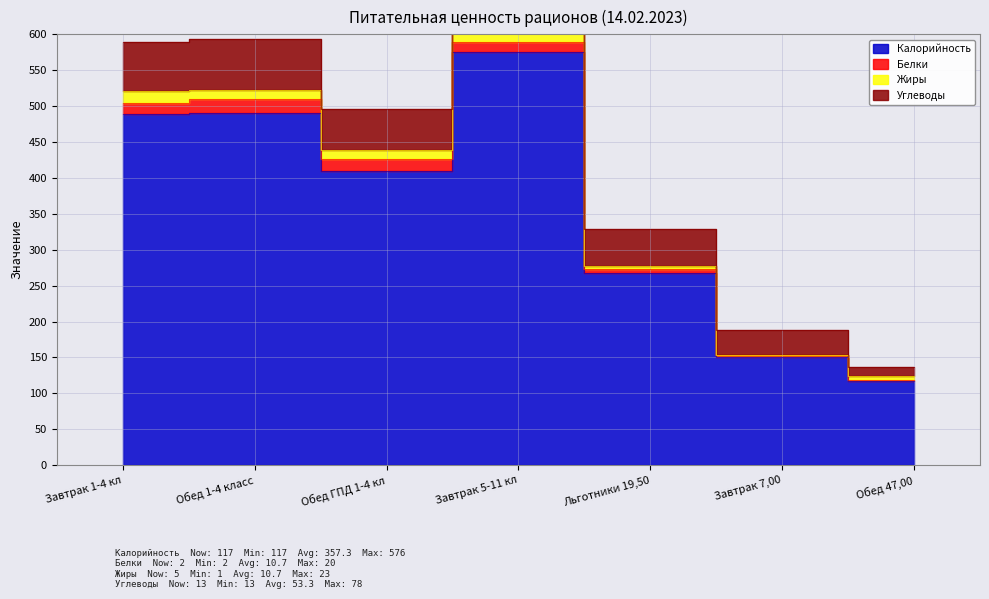

What is the difference between the maximum and minimum values in the Белки series?

18